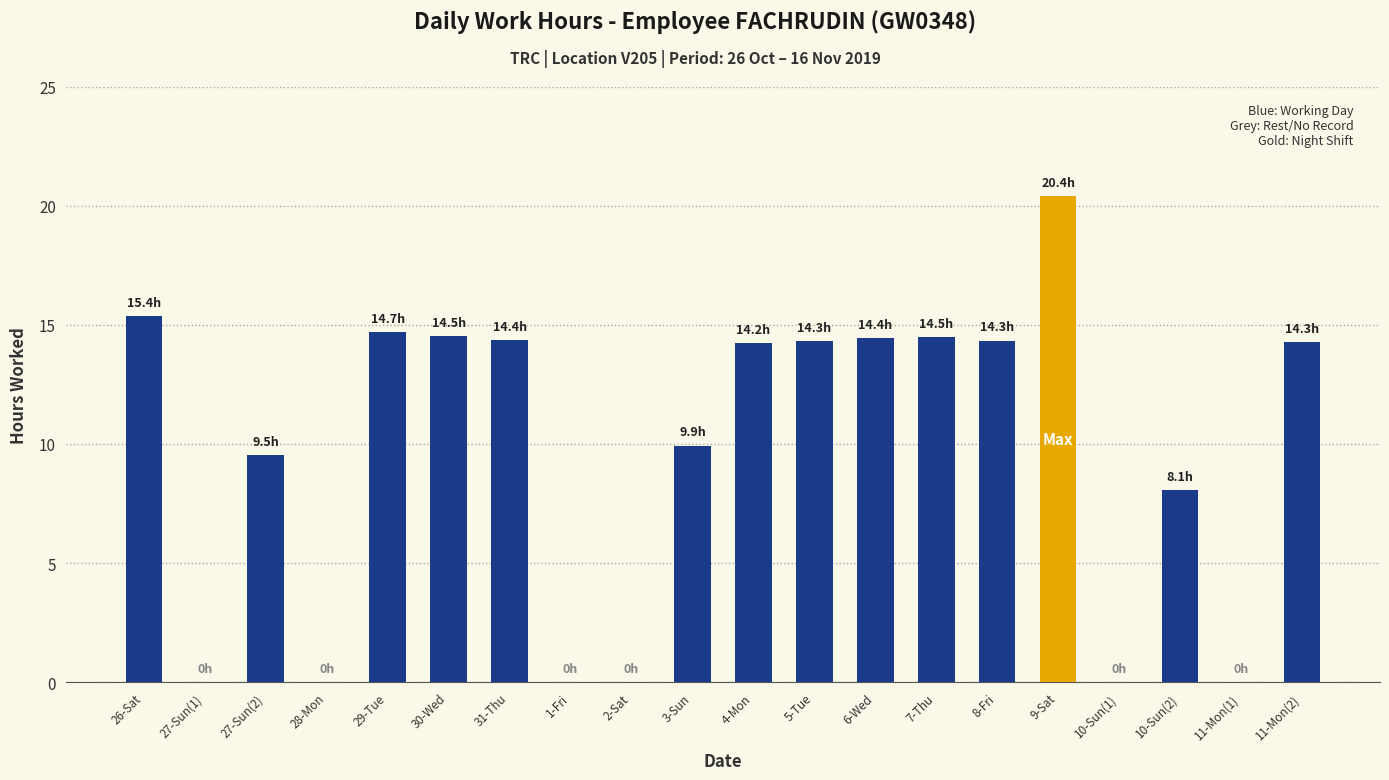

What is the average value?

9.6